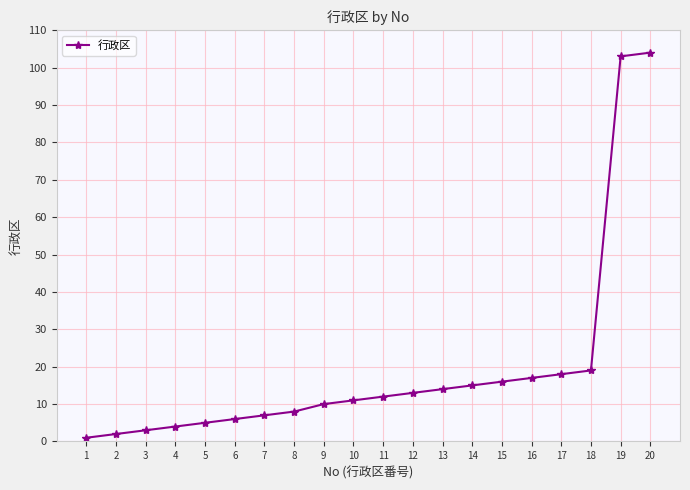

The chart shows a value of 15 at 14. True or false?

True